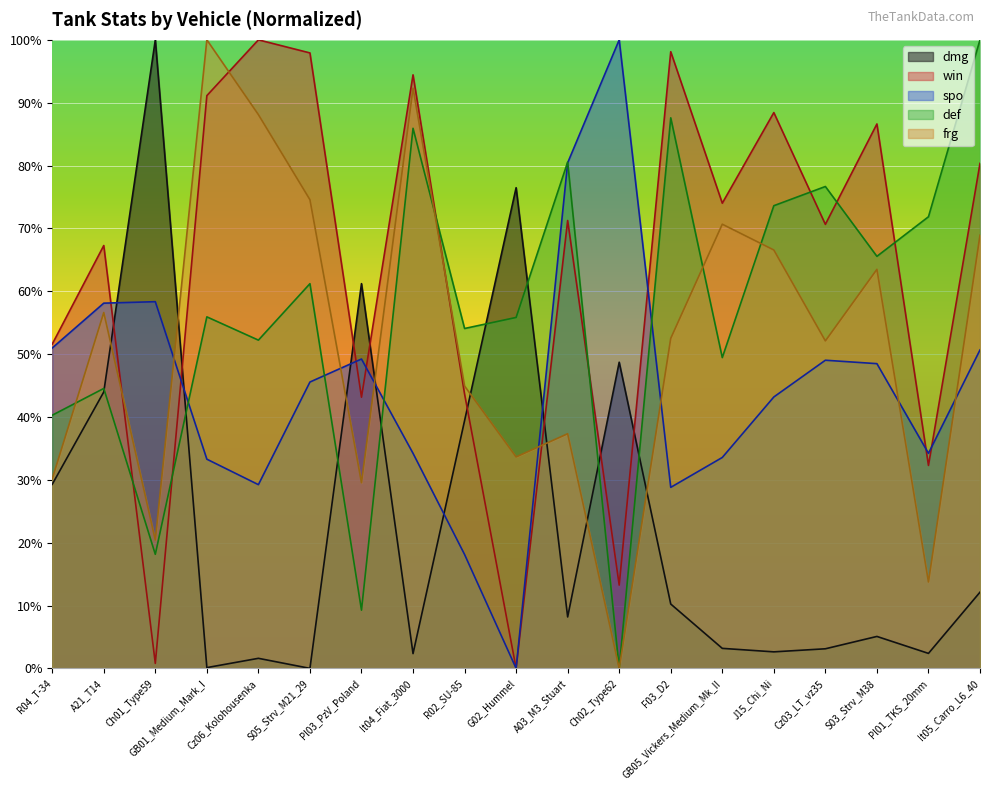

What is the label of the 6th point from the right?

GB05_Vickers_Medium_Mk_II